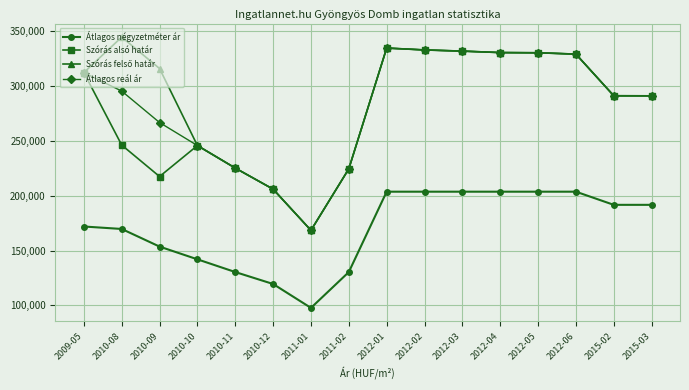

The Átlagos négyzetméter ár series shows 46563 at 2012-02. True or false?

False